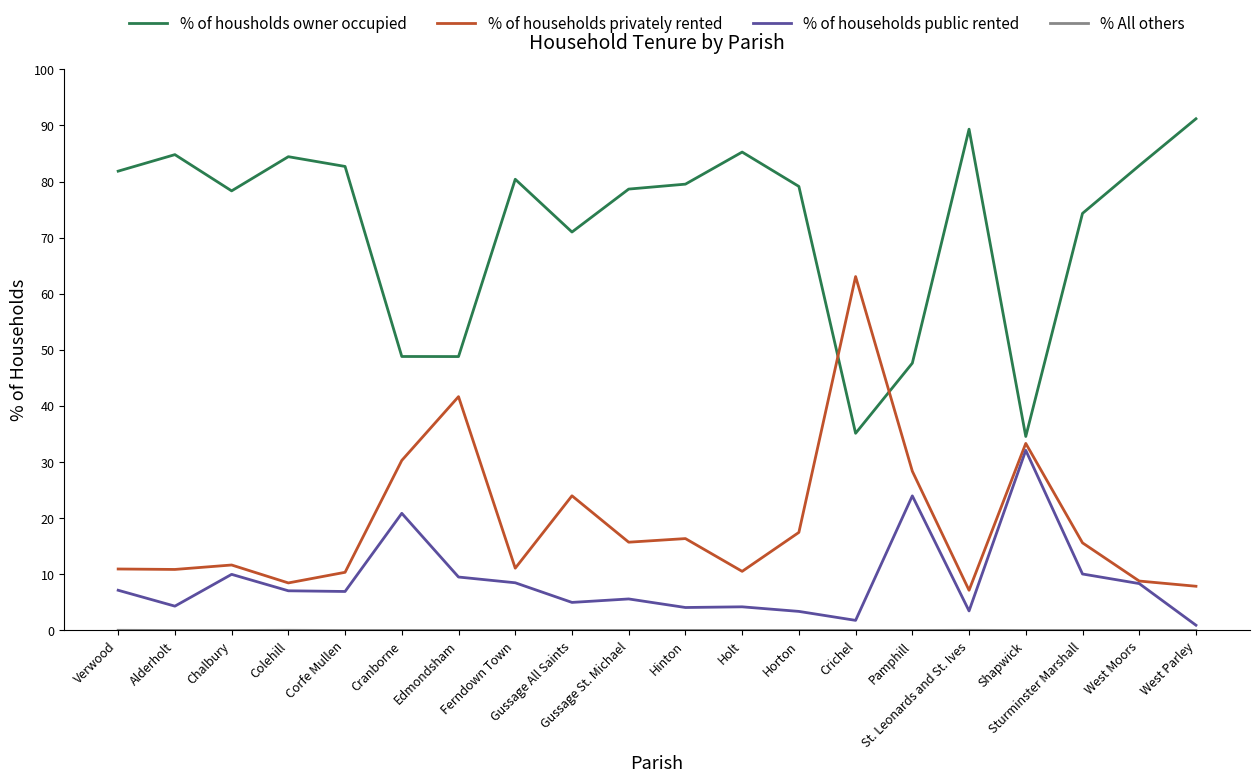

Does the chart display data point markers on the line(s)?

No